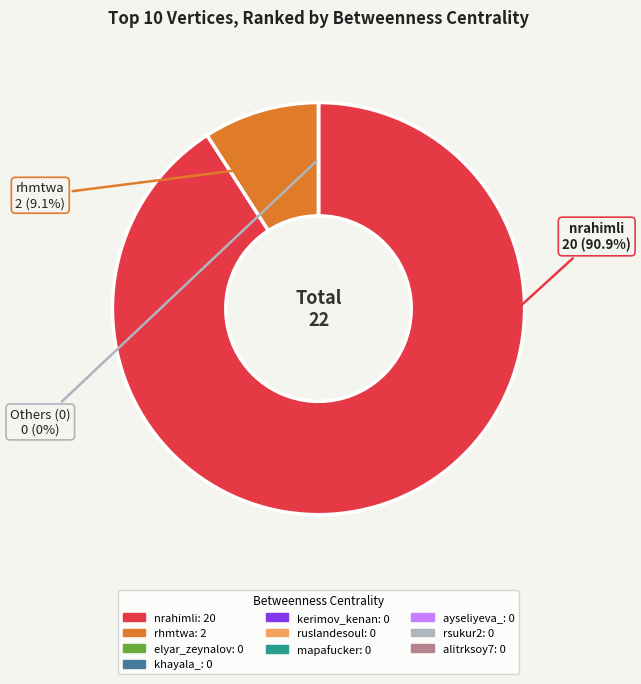

Is nrahimli the majority of the pie?

Yes